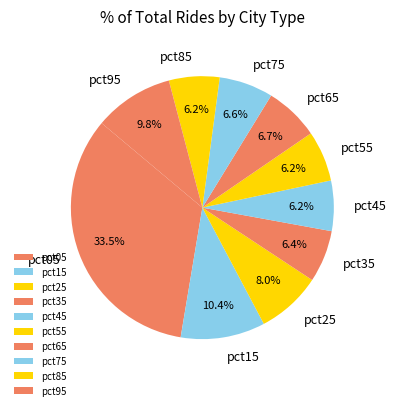

To the nearest percent, what percentage of the pie is pct45?

6%